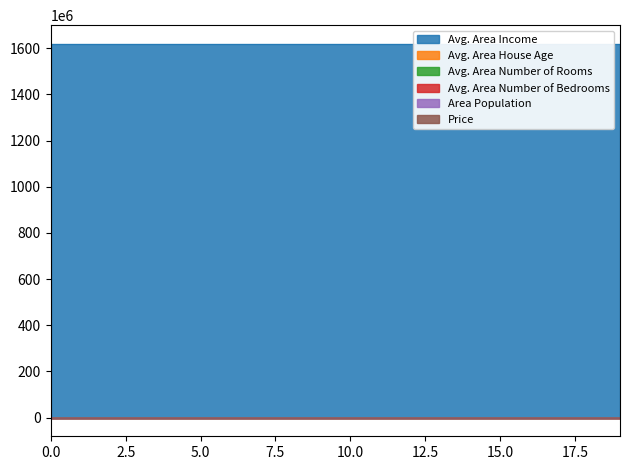

True or false: Avg. Area Number of Bedrooms and Avg. Area House Age intersect in this chart.

False